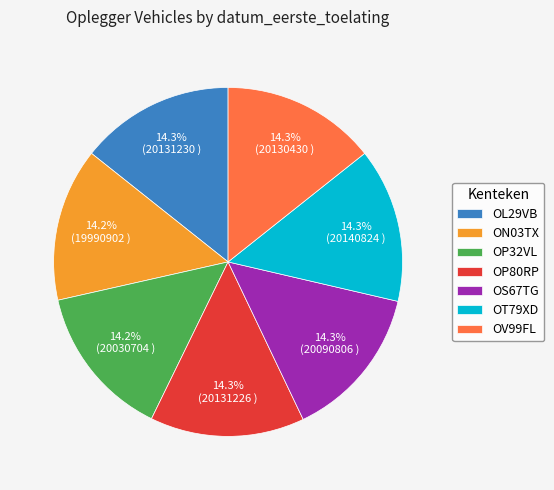

Is OS67TG the majority of the pie?

No